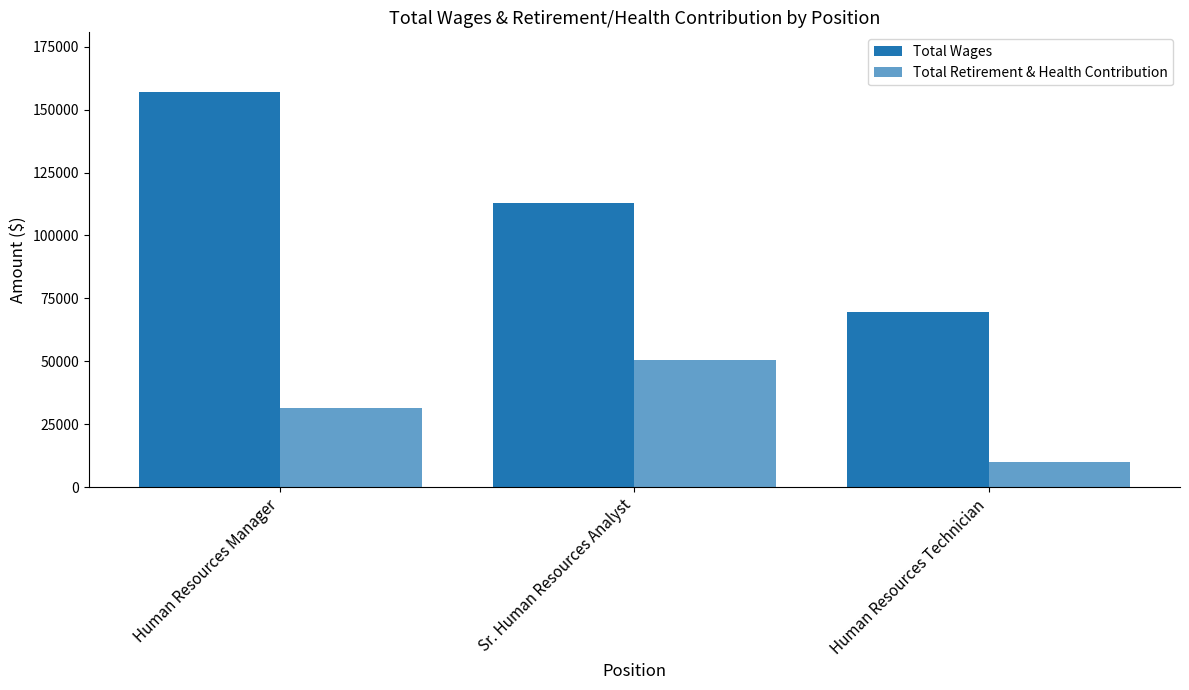

Rank the categories by Total Retirement & Health Contribution value from lowest to highest.

Human Resources Technician, Human Resources Manager, Sr. Human Resources Analyst